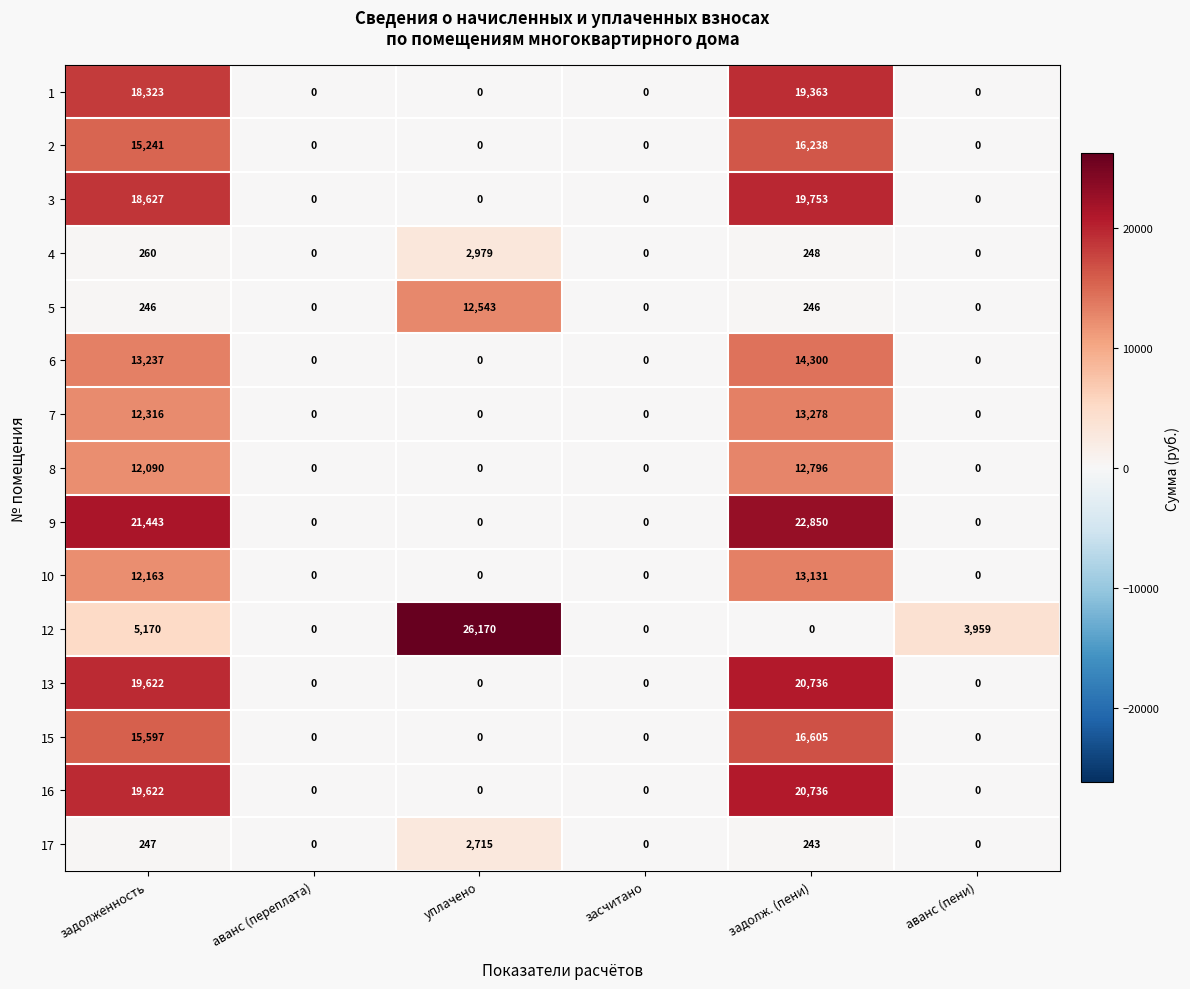

Read the 1 value at задолж. (пени), to the nearest 100.

19400